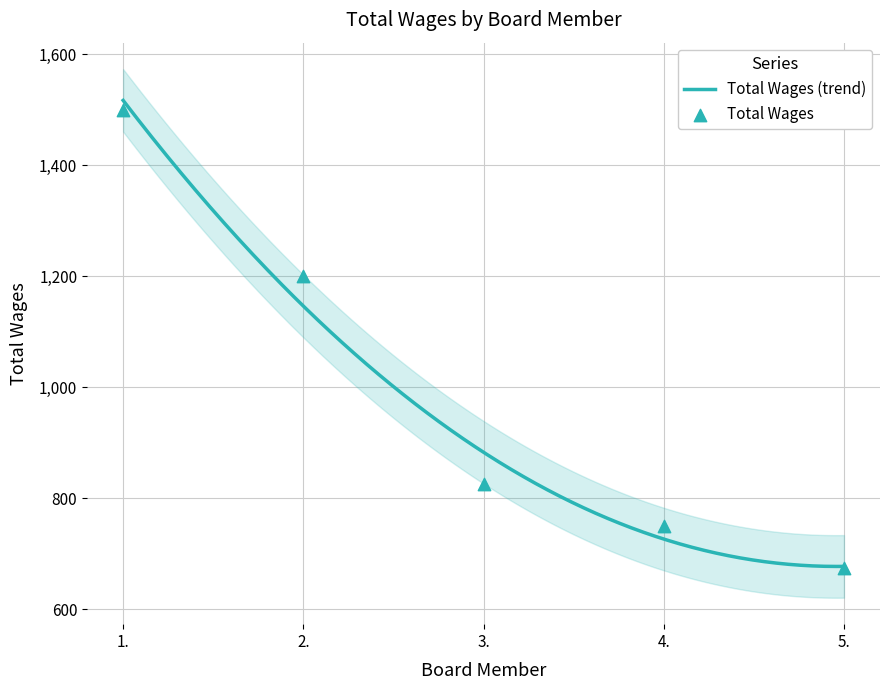

Which has a higher value, 2. or 3.?

2.